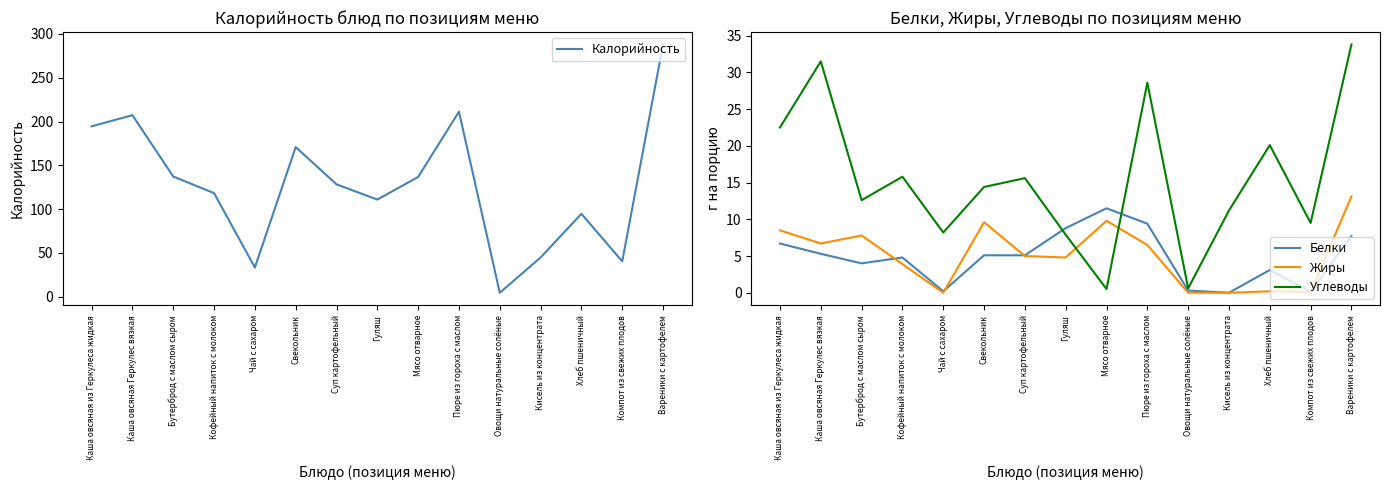

Reading left to right, extract all data points from this chart.

Калорийность: Каша овсяная из Геркулеса жидкая=194.5	Каша овсяная Геркулес вязкая=207.2	Бутерброд с маслом сыром=137.2	Кофейный напиток с молоком=118.3	Чай с сахаром=33.4	Свекольник=170.8	Суп картофельный=128.3	Гуляш=110.9	Мясо отварное=136.7	Пюре из гороха с маслом=211.2	Овощи натуральные солёные=4.6	Кисель из концентрата=44.8	Хлеб пшеничный=94.7	Компот из свежих плодов=40.4	Вареники с картофелем=287.9
Белки: Каша овсяная из Геркулеса жидкая=6.7	Каша овсяная Геркулес вязкая=5.3	Бутерброд с маслом сыром=4.0	Кофейный напиток с молоком=4.8	Чай с сахаром=0.2	Свекольник=5.1	Суп картофельный=5.1	Гуляш=8.8	Мясо отварное=11.5	Пюре из гороха с маслом=9.4	Овощи натуральные солёные=0.3	Кисель из концентрата=0.0	Хлеб пшеничный=3.1	Компот из свежих плодов=0.1	Вареники с картофелем=7.7
Жиры: Каша овсяная из Геркулеса жидкая=8.5	Каша овсяная Геркулес вязкая=6.7	Бутерброд с маслом сыром=7.8	Кофейный напиток с молоком=3.9	Чай с сахаром=0.0	Свекольник=9.6	Суп картофельный=5.0	Гуляш=4.8	Мясо отварное=9.8	Пюре из гороха с маслом=6.5	Овощи натуральные солёные=0.0	Кисель из концентрата=0.0	Хлеб пшеничный=0.2	Компот из свежих плодов=0.1	Вареники с картофелем=13.1
Углеводы: Каша овсяная из Геркулеса жидкая=22.5	Каша овсяная Геркулес вязкая=31.5	Бутерброд с маслом сыром=12.6	Кофейный напиток с молоком=15.8	Чай с сахаром=8.2	Свекольник=14.4	Суп картофельный=15.6	Гуляш=7.9	Мясо отварное=0.5	Пюре из гороха с маслом=28.6	Овощи натуральные солёные=0.6	Кисель из концентрата=11.2	Хлеб пшеничный=20.1	Компот из свежих плодов=9.5	Вареники с картофелем=33.8